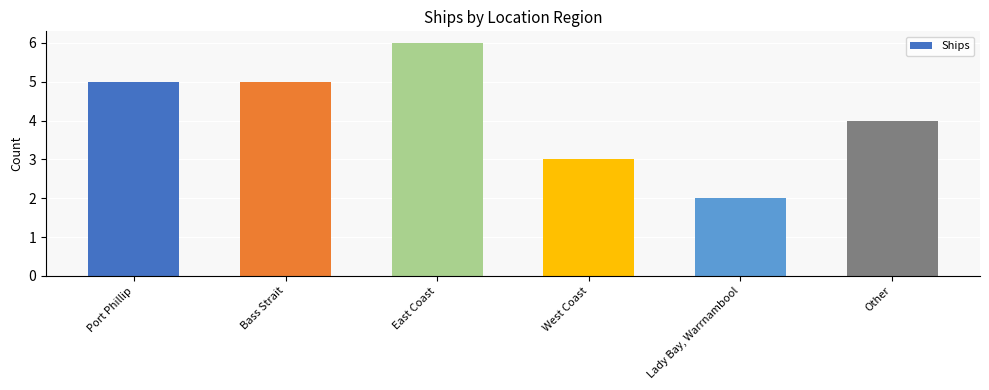

Which has a higher value, Bass Strait or East Coast?

East Coast